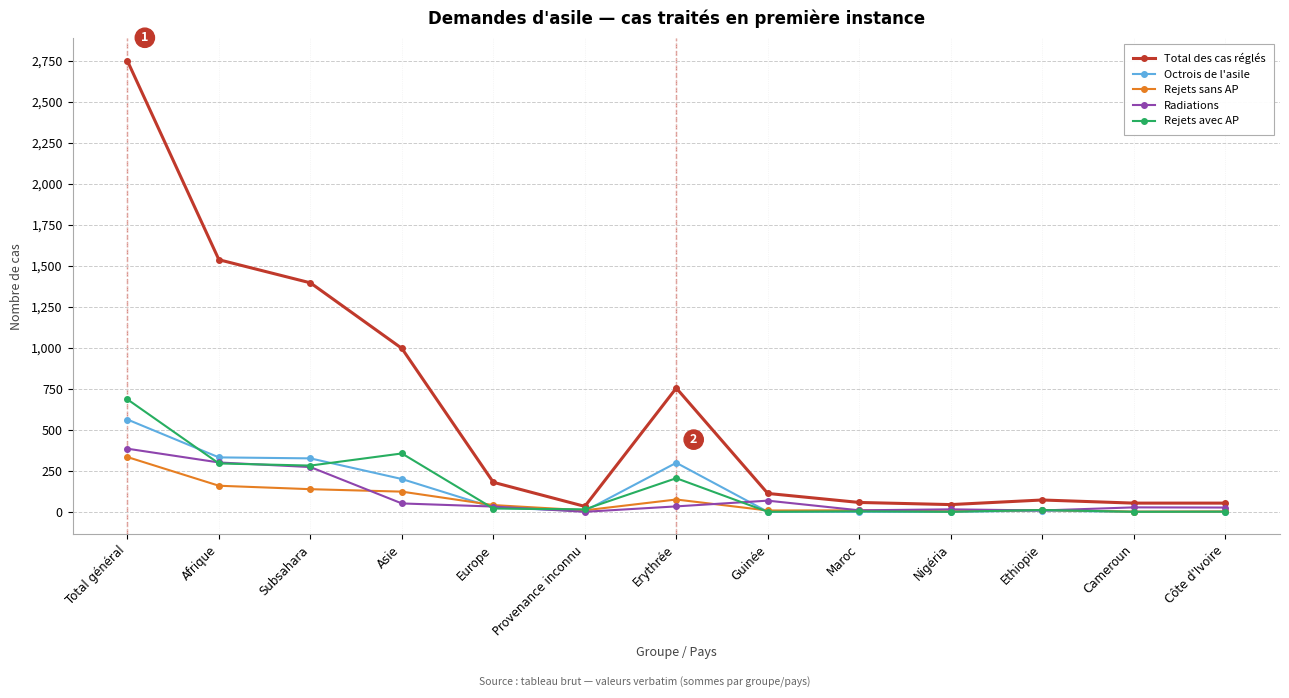

The Radiations series shows 301 at Afrique. True or false?

True